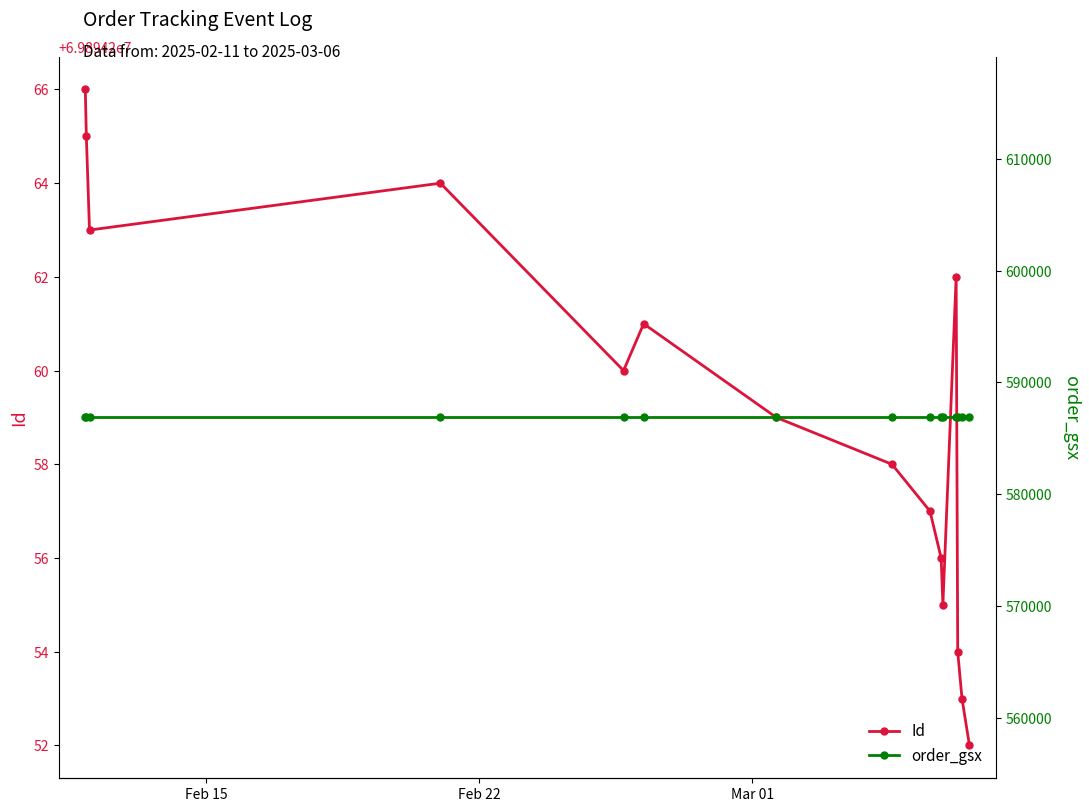

What is the maximum value for Id?

69894266